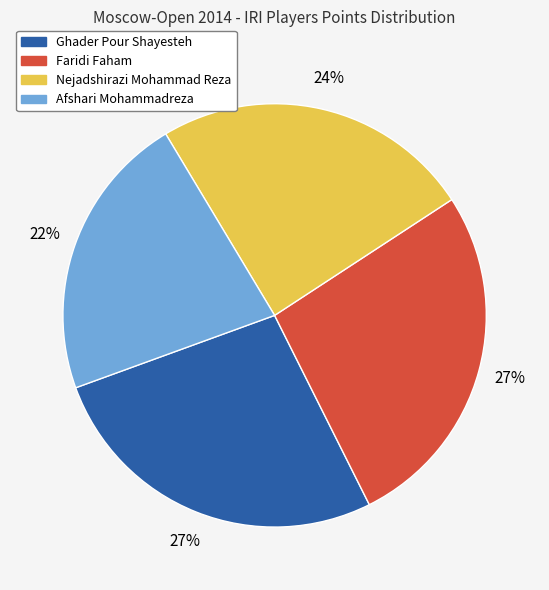

Is the sum of Nejadshirazi Mohammad Reza and Ghader Pour Shayesteh greater than half?

Yes